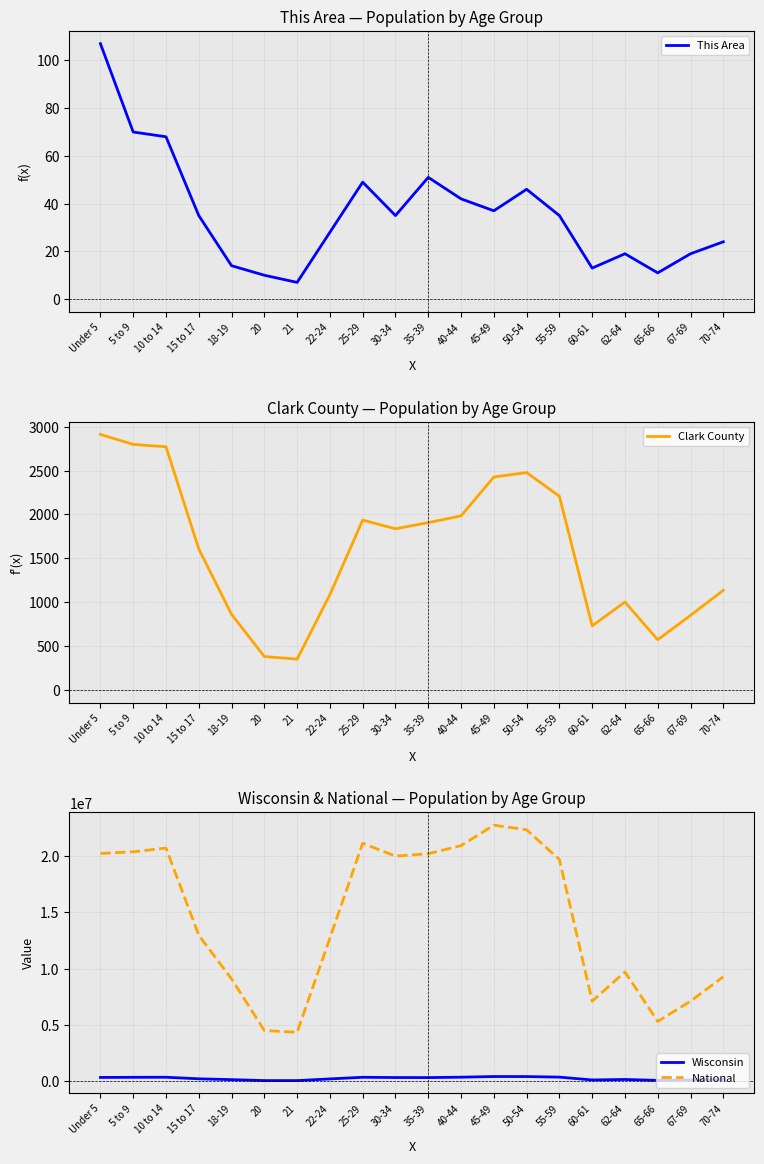

True or false: National and This Area cross at least once.

False